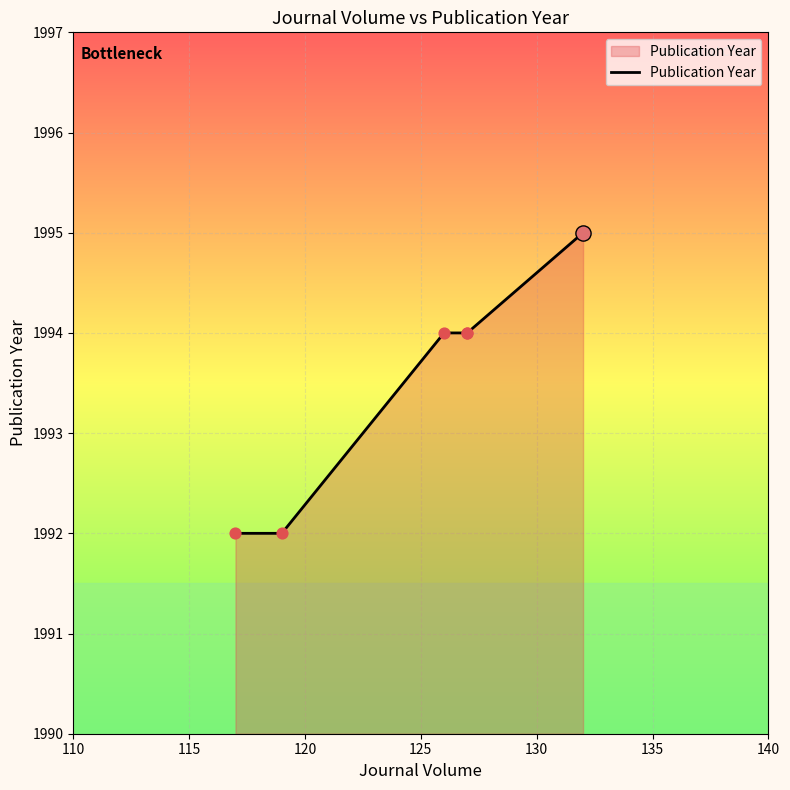

What is the change in value from 115 to 135?

+3